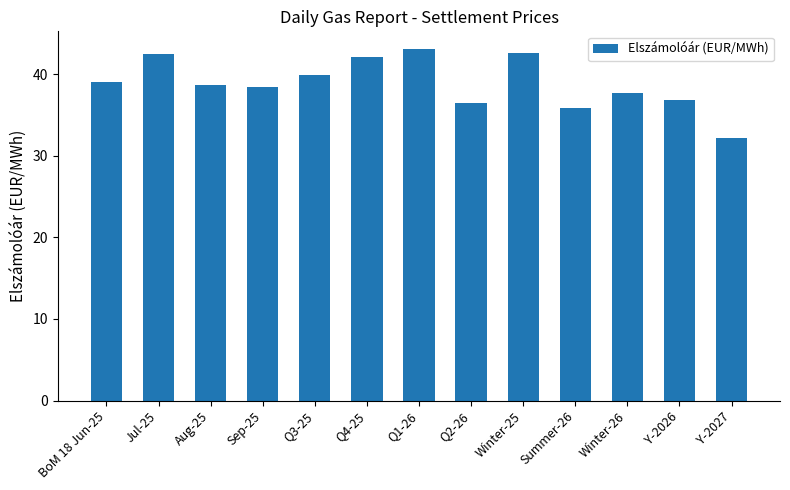

What is the ratio of the value at Aug-25 to the value at Summer-26?

1.1